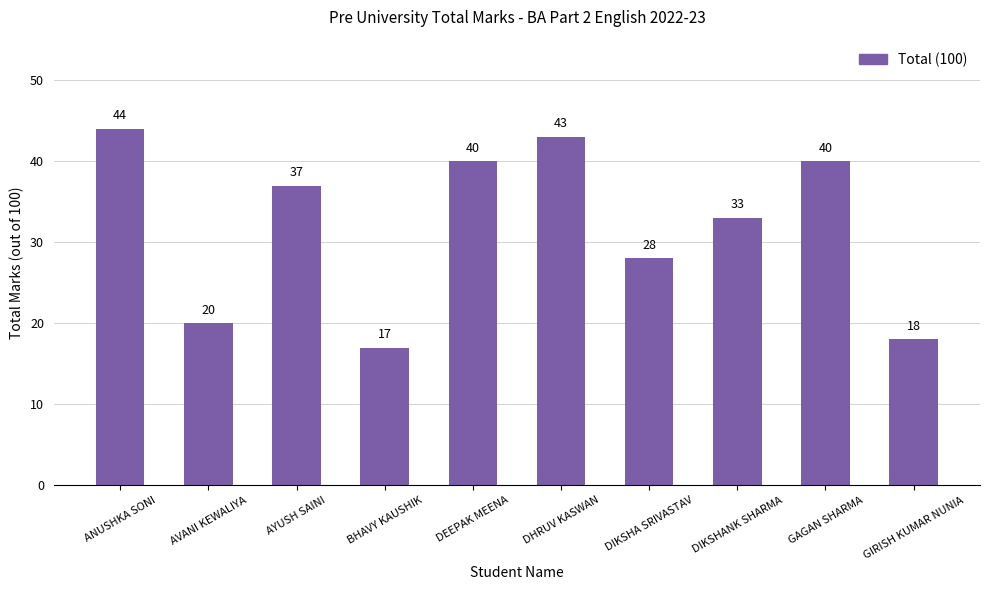

Which has a higher value, GAGAN SHARMA or ANUSHKA SONI?

ANUSHKA SONI